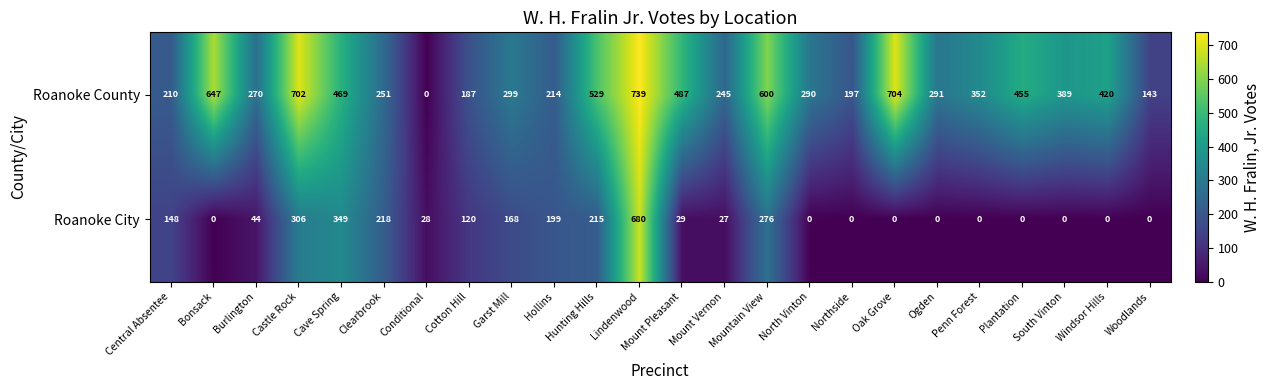

Rank the series at Conditional from lowest to highest value.

Roanoke County, Roanoke City